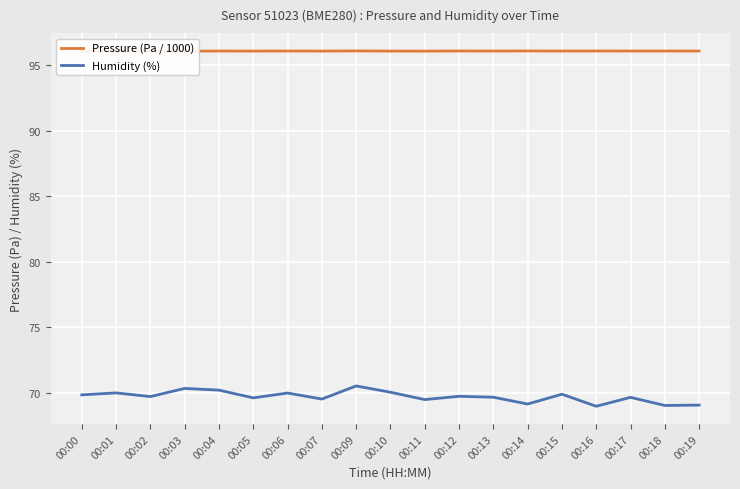

Which category has the lowest value in the Pressure (Pa / 1000) series?

00:01